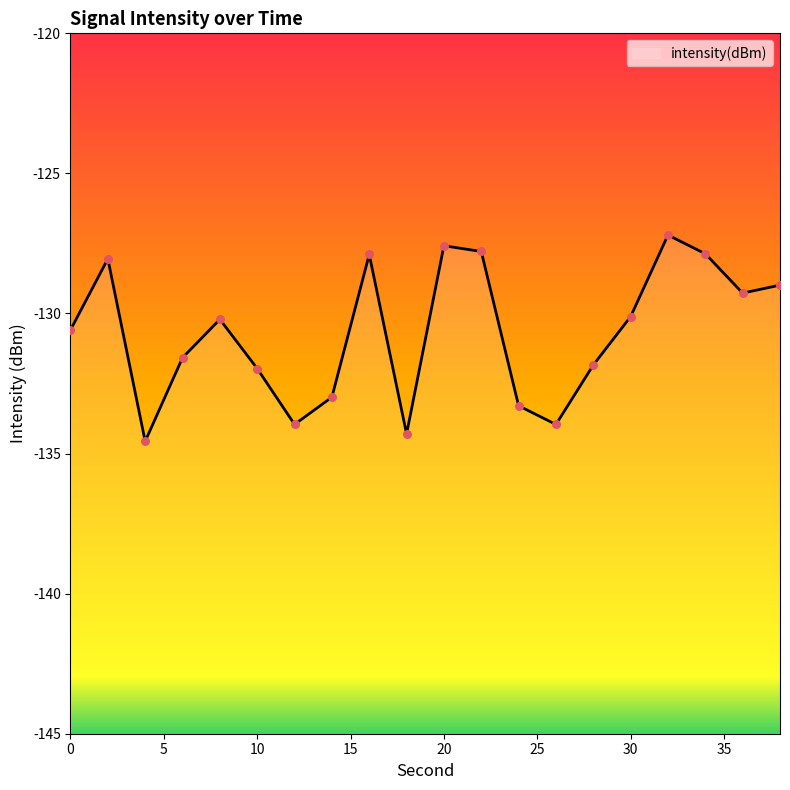

What is the change in value from 2 to 8?

-2.2